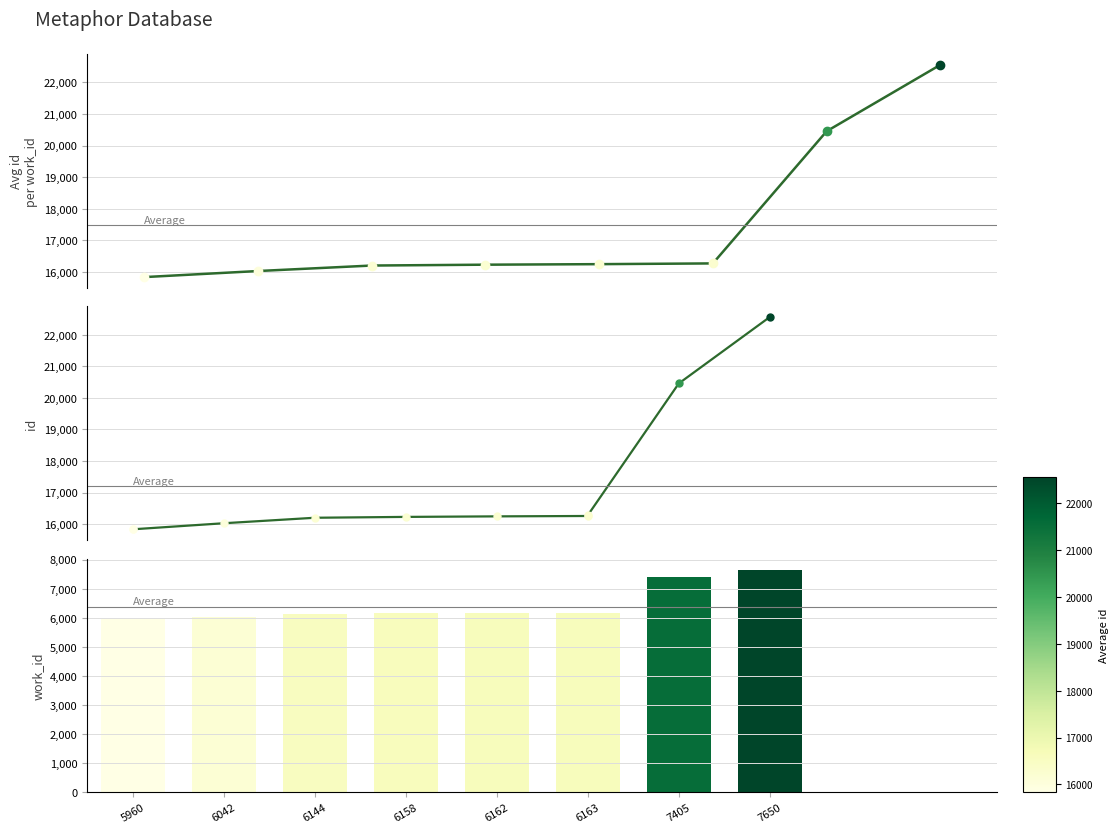

At which category does the chart reach its minimum across all series?

5960